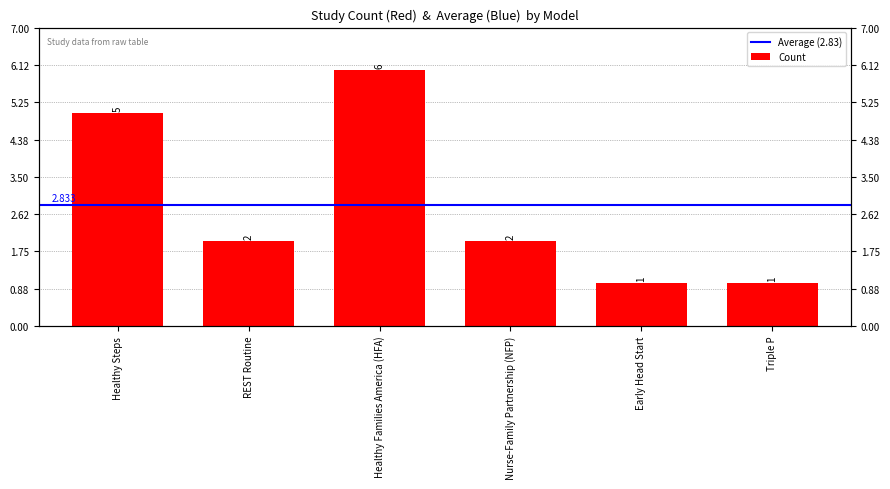

What is the change in value from Healthy Steps to Healthy Families America (HFA)?

+1